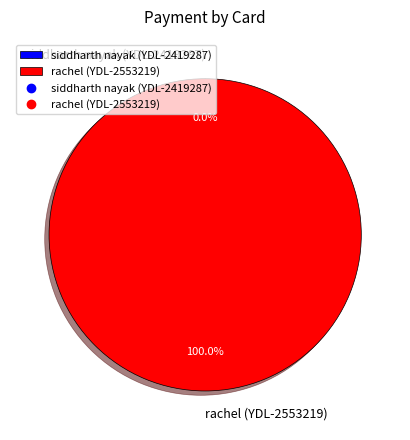

True or false: rachel (YDL-2553219) accounts for 99% of the total.

False